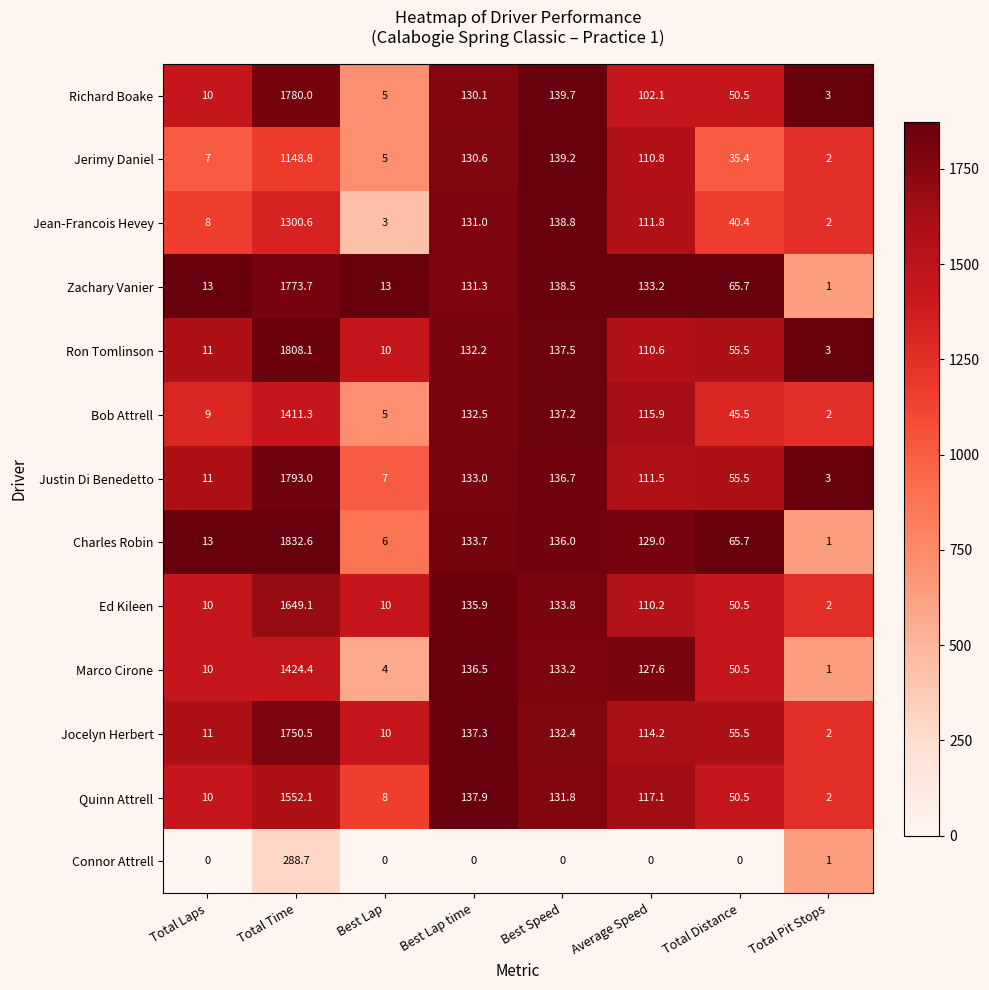

Which series has the widest spread of values?

Charles Robin